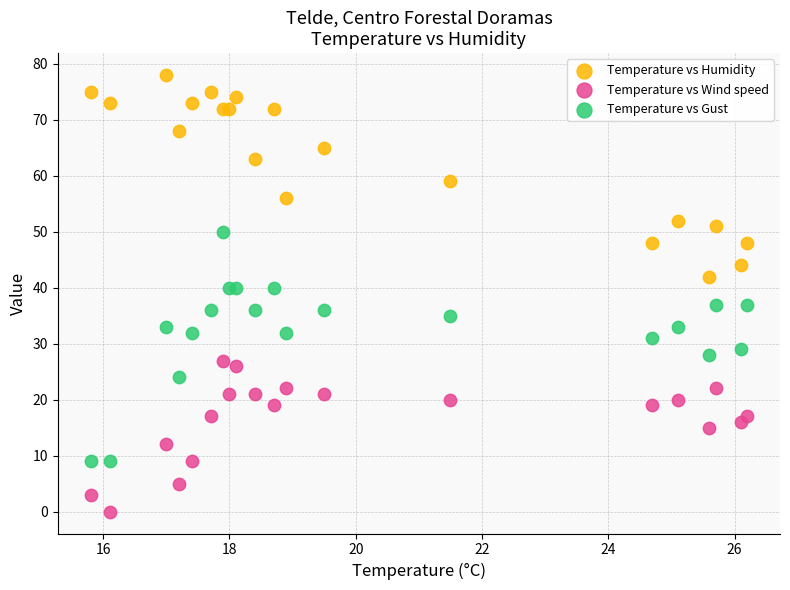

In the Temperature vs Humidity series, what Y value is closest to 60?

59